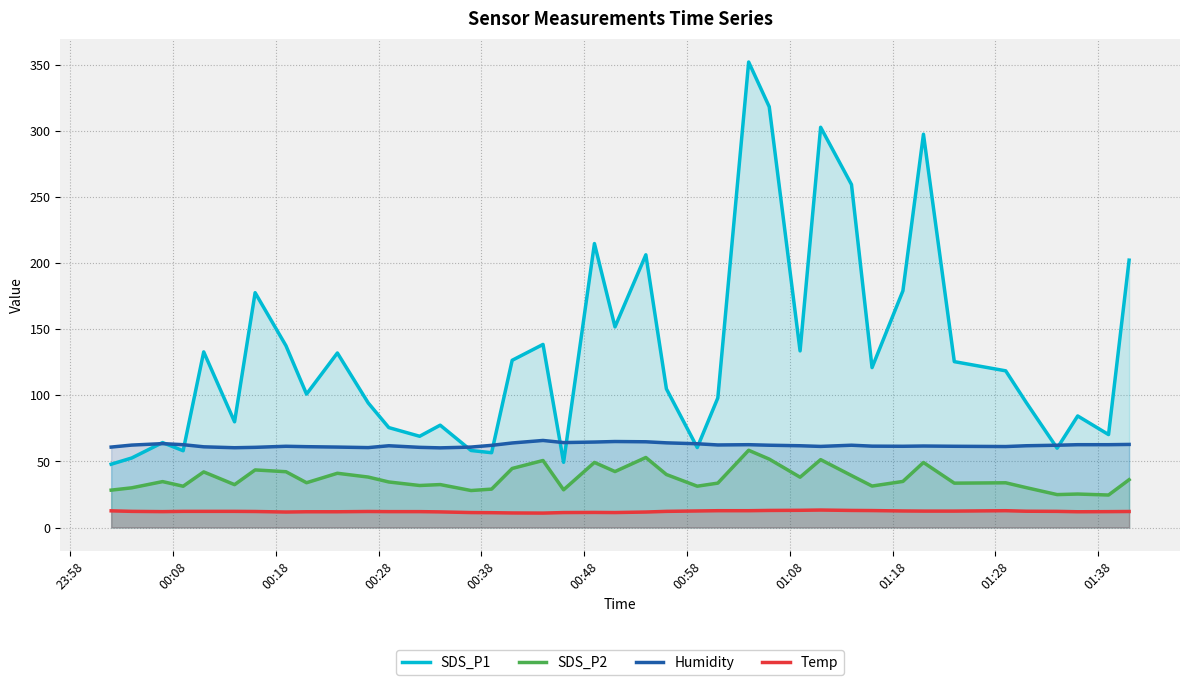

True or false: SDS_P1 and SDS_P2 intersect in this chart.

False